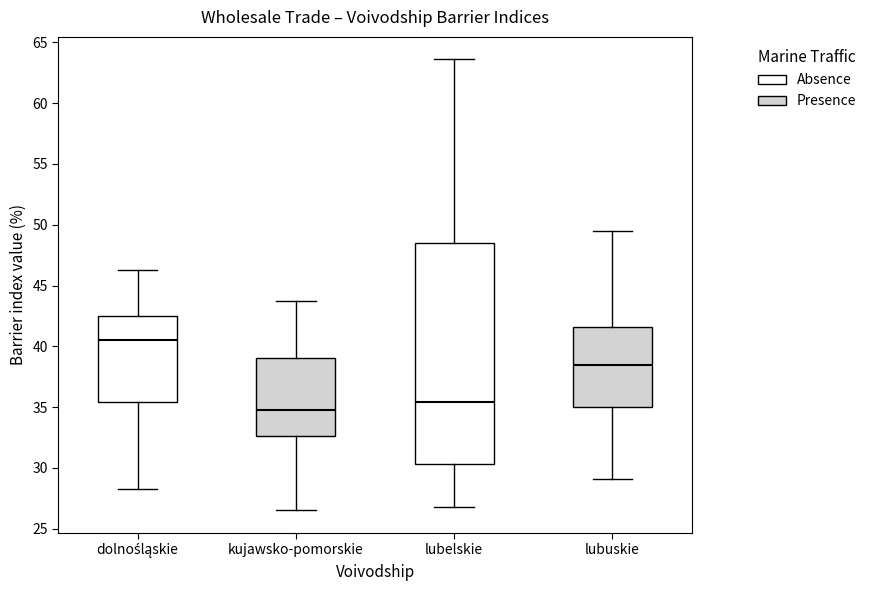

Reading left to right, transcribe this box plot: for each box, give where its median line is, the range the box spans, and where its two whiskers end, as read against the y-axis. The values are not printed on the chart, so give them approximately, as read against the axis.

dolnośląskie: median 40.5, box 35.5 to 42.5, whiskers 28.5 to 46.5
kujawsko-pomorskie: median 35.0, box 32.5 to 39.0, whiskers 26.5 to 43.5
lubelskie: median 35.5, box 30.5 to 48.5, whiskers 27.0 to 63.5
lubuskie: median 38.5, box 35.0 to 41.5, whiskers 29.0 to 49.5